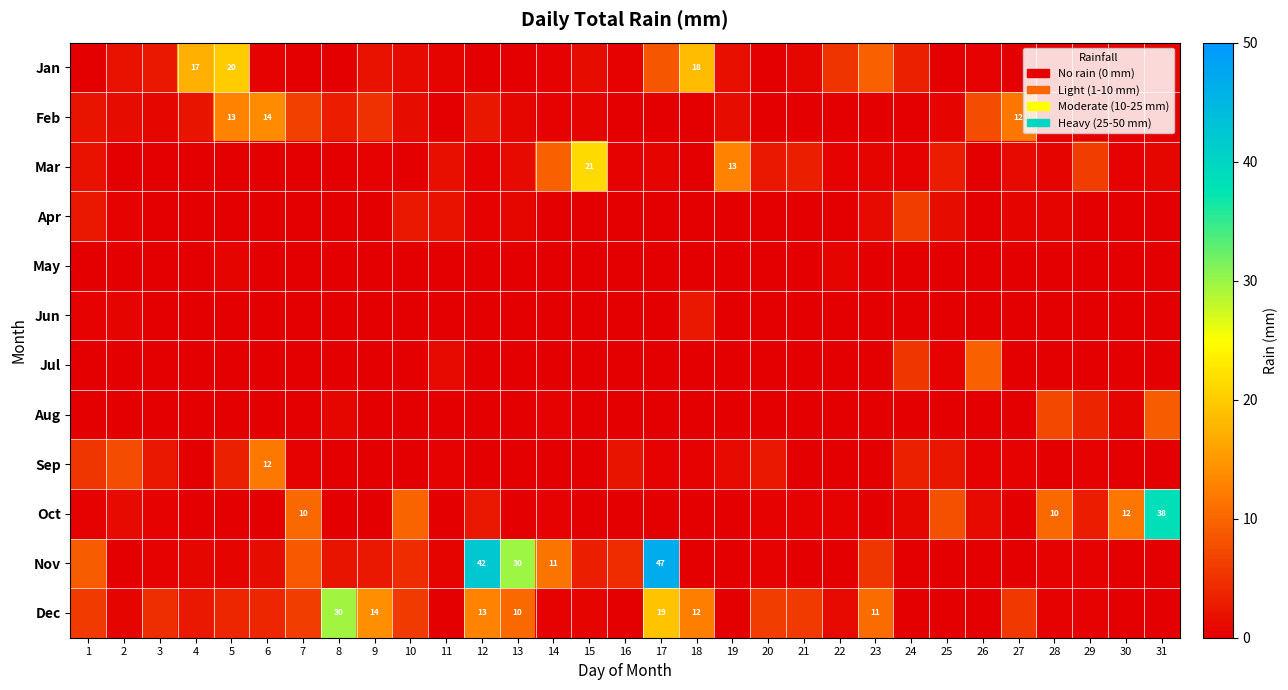

The Sep series shows 0.0 at 30. True or false?

True